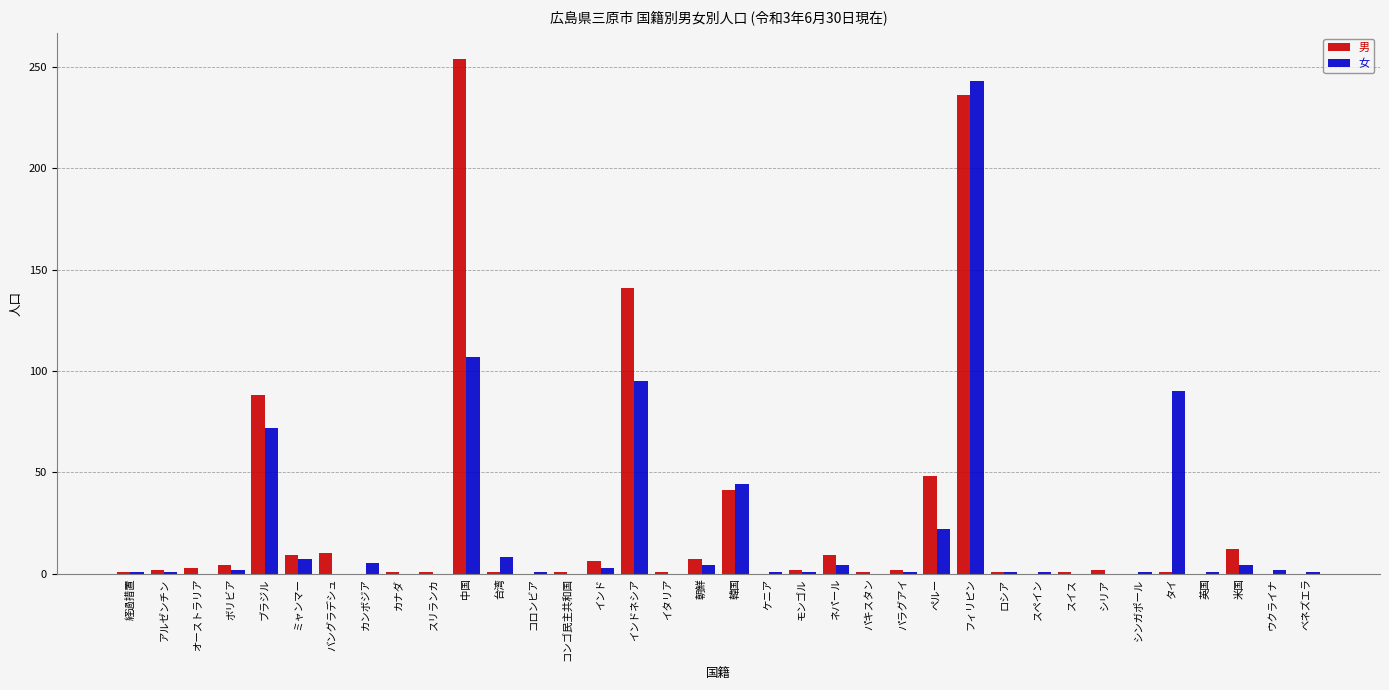

Which series changed the most between 韓国 and パキスタン?

女